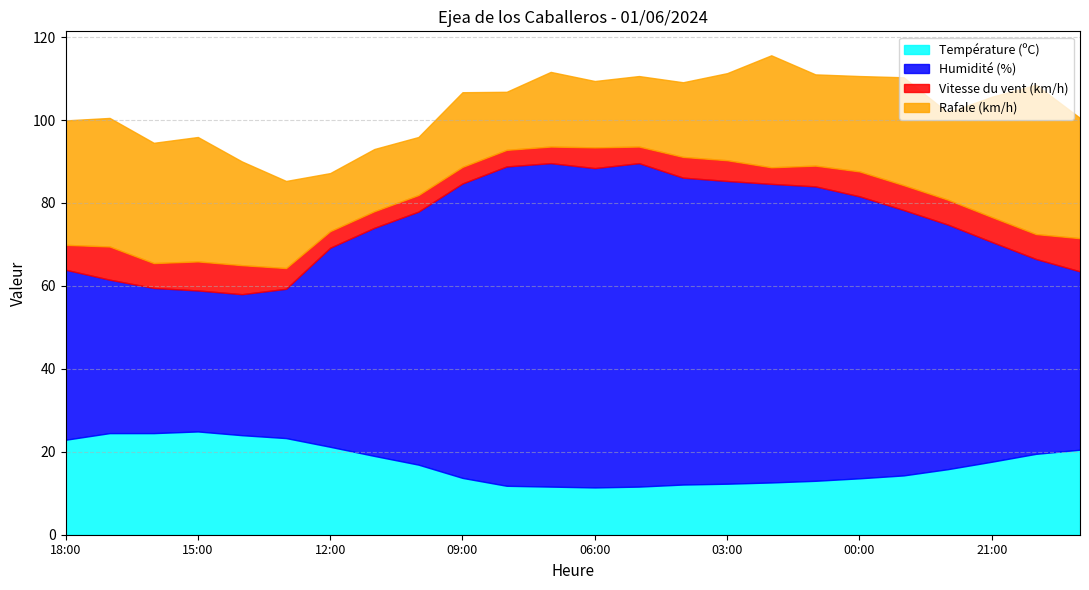

Which series has the largest range (max minus min)?

Humidité (%)